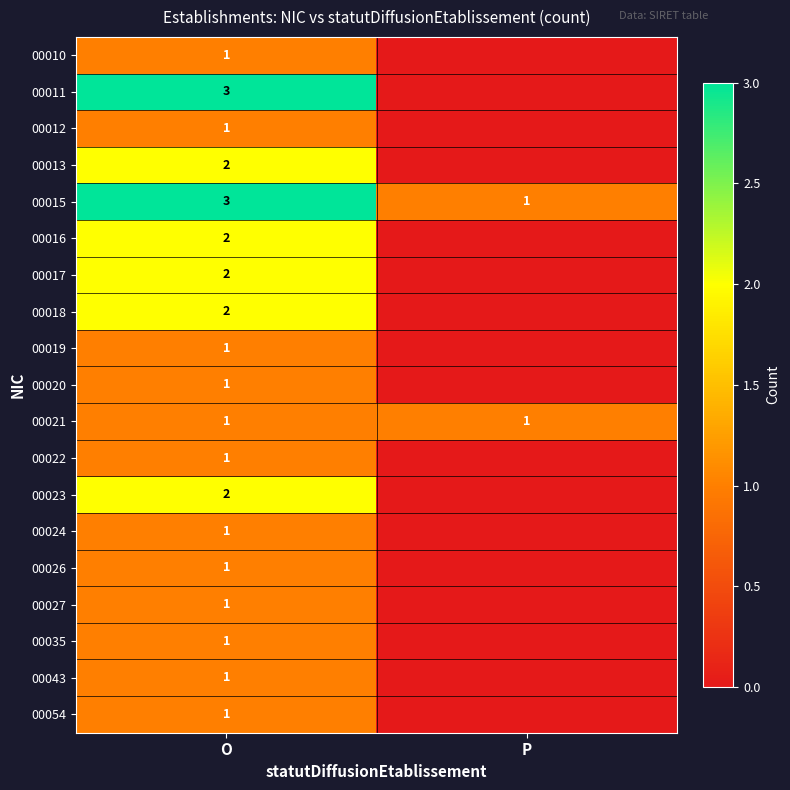

Is the value of 00010 at O greater than the value of 00017 at O?

No